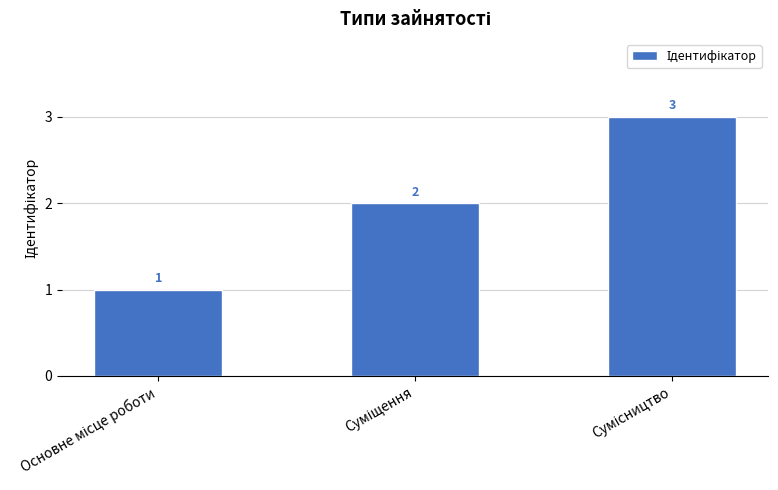

What is the smallest value displayed?

1